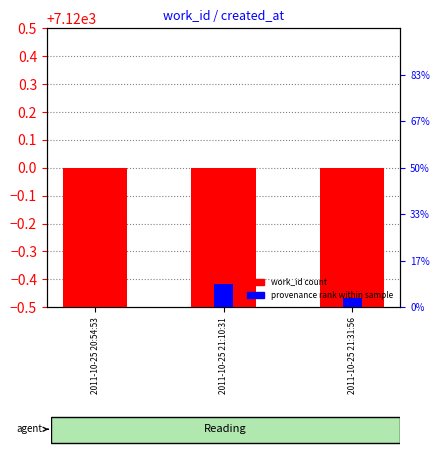

At which label does provenance rank reach its minimum?

2011-10-25 20:54:53